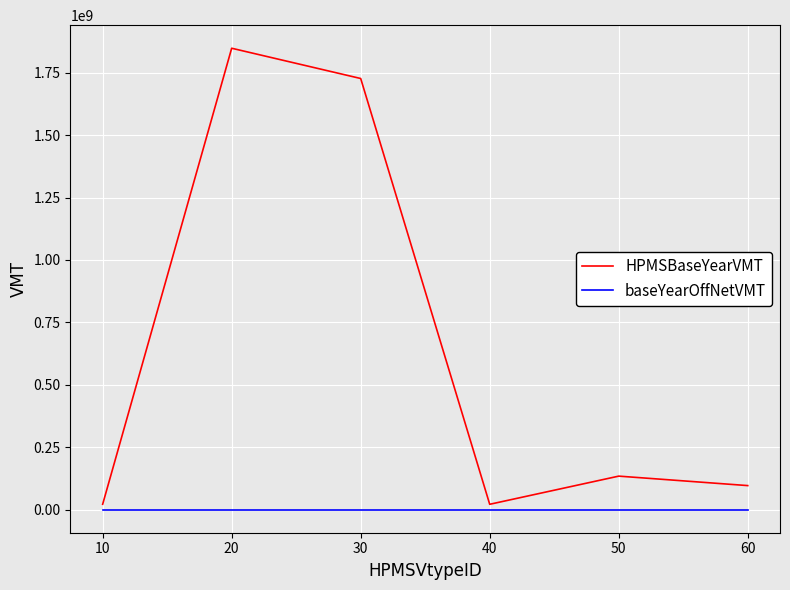

What is the sum of all HPMSBaseYearVMT values?

3848560000